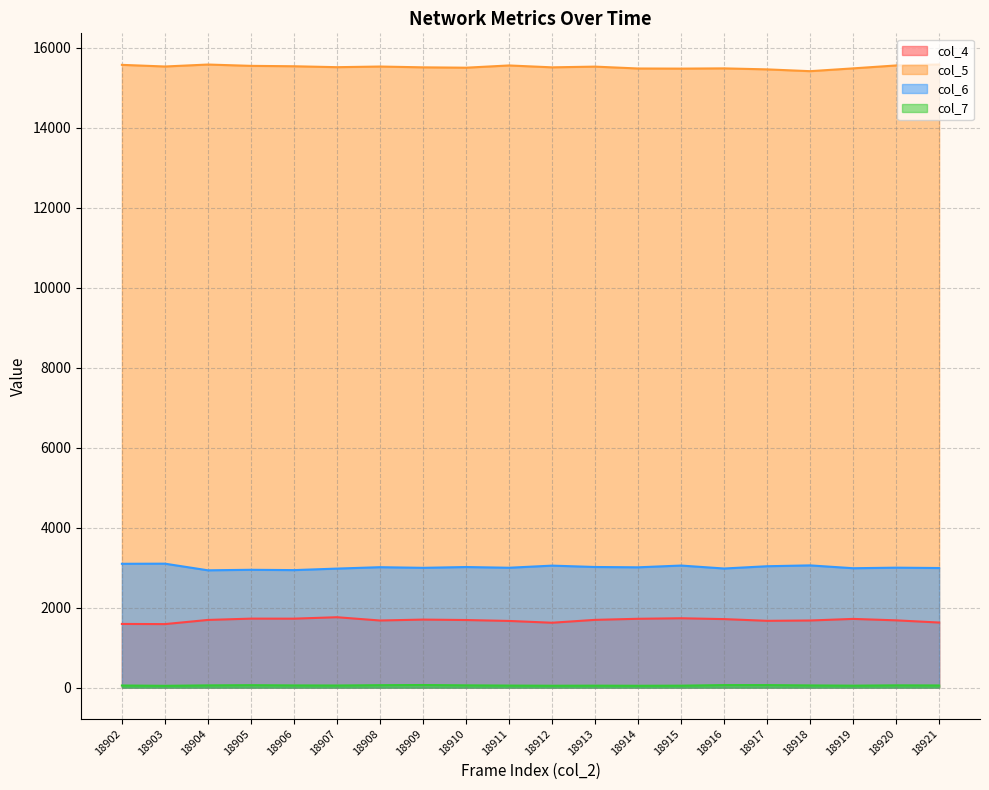

At how many categories does at least one series exceed 15518?

10